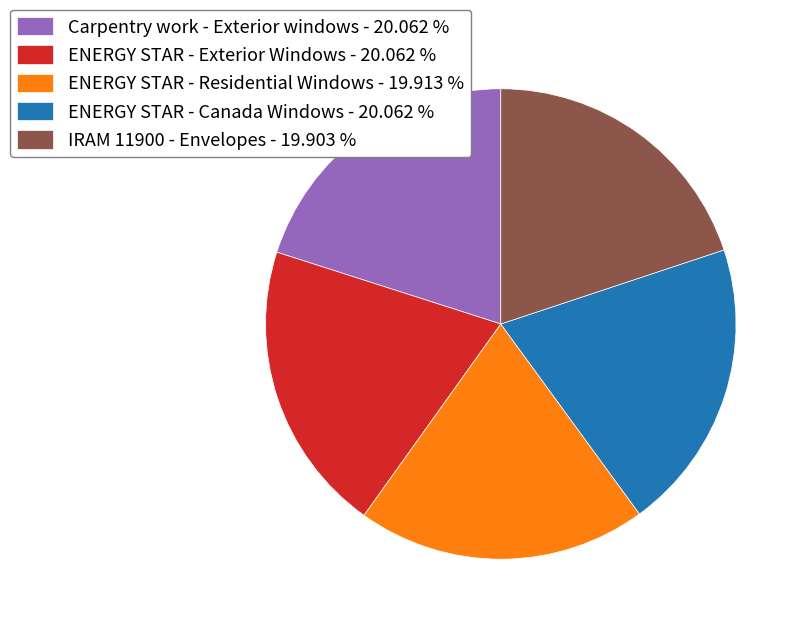

Count the number of slices in the pie.

5